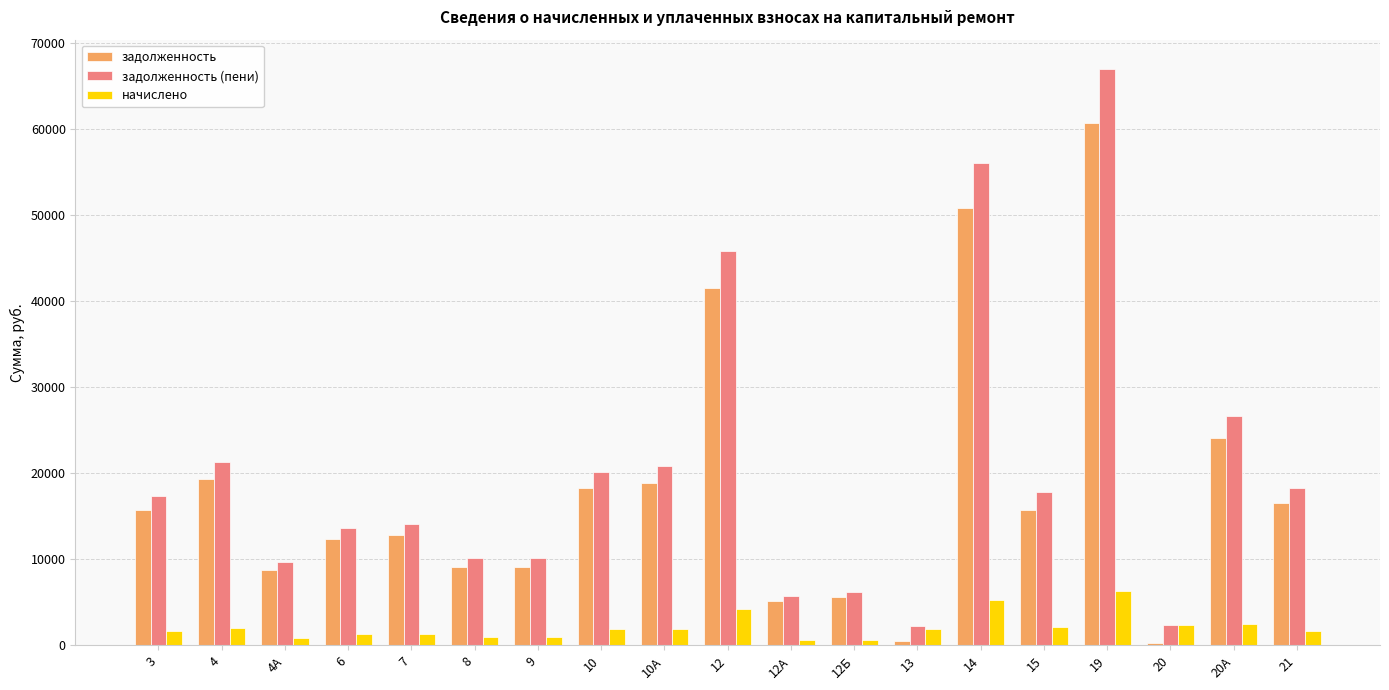

What is the difference between the maximum and minimum values in the начислено series?

5694.0